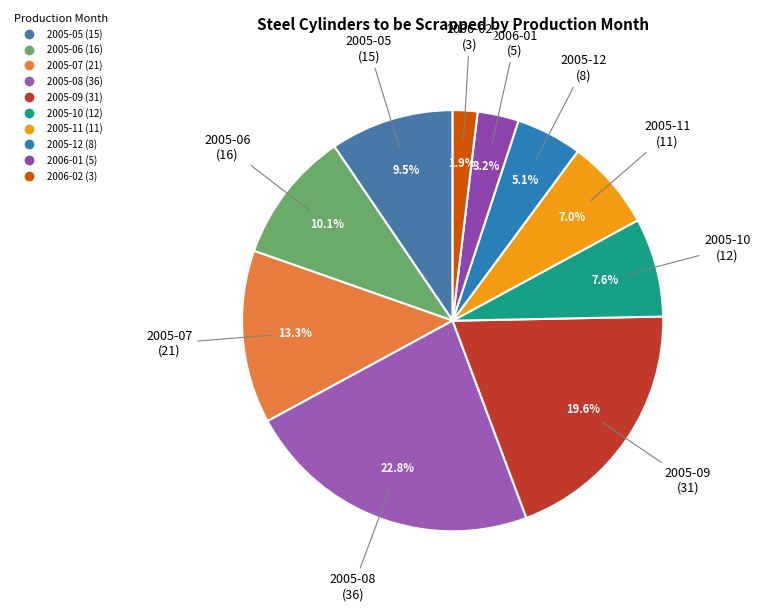

True or false: 2006-01 accounts for 3% of the total.

True